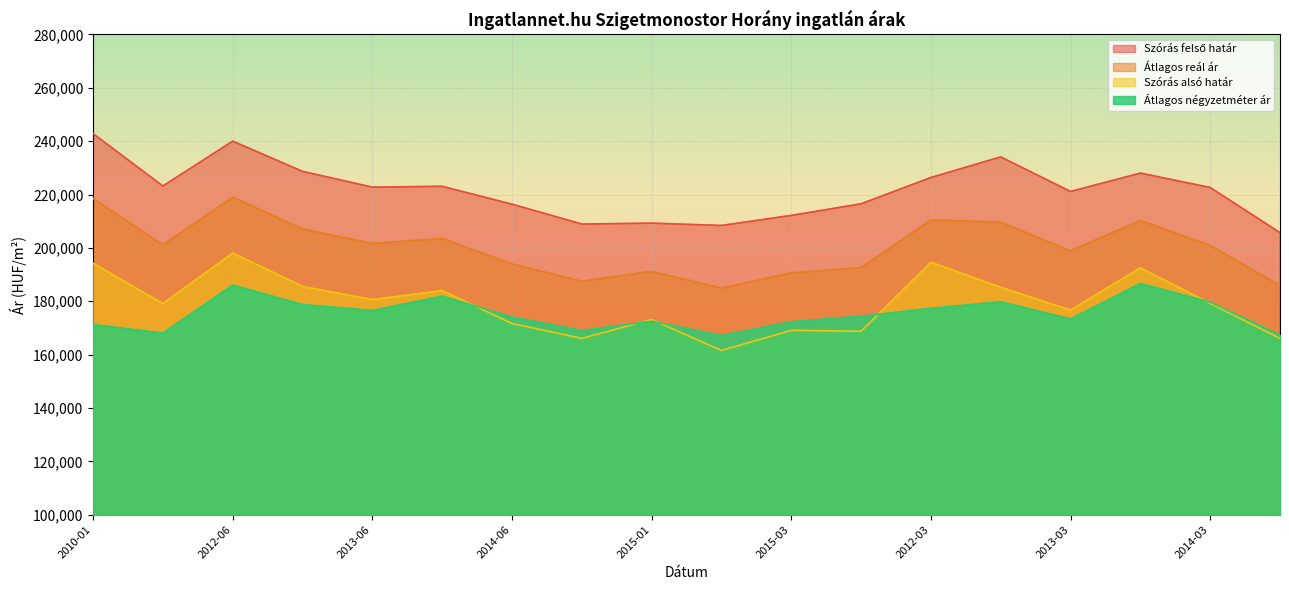

Reading left to right, what are all the values shown in this chart?

Szórás felső határ: 2010-01=242819	2012-01=223193	2012-06=239995	2012-12=228678	2013-06=222762	2013-12=223073	2014-06=216381	2014-12=208934	2015-01=209265	2015-02=208396	2015-03=212158	2015-04=216522	2012-03=226371	2012-09=234096	2013-03=221142	2013-09=228034	2014-03=222637	2014-09=205713
Átlagos reál ár: 2010-01=218530	2012-01=201166	2012-06=219033	2012-12=207131	2013-06=201691	2013-12=203550	2014-06=194019	2014-12=187505	2015-01=191203	2015-02=184964	2015-03=190631	2015-04=192624	2012-03=210506	2012-09=209655	2013-03=198930	2013-09=210284	2014-03=200931	2014-09=185904
Szórás alsó határ: 2010-01=194241	2012-01=179139	2012-06=198071	2012-12=185584	2013-06=180620	2013-12=184027	2014-06=171657	2014-12=166076	2015-01=173141	2015-02=161532	2015-03=169104	2015-04=168726	2012-03=194641	2012-09=185214	2013-03=176718	2013-09=192534	2014-03=179225	2014-09=166095
Átlagos négyzetméter ár: 2010-01=171268	2012-01=168070	2012-06=186067	2012-12=178765	2013-06=176531	2013-12=181930	2014-06=174113	2014-12=169030	2015-01=172493	2015-02=167157	2015-03=172322	2015-04=174385	2012-03=177348	2012-09=179806	2013-03=173350	2013-09=186666	2014-03=179680	2014-09=167293